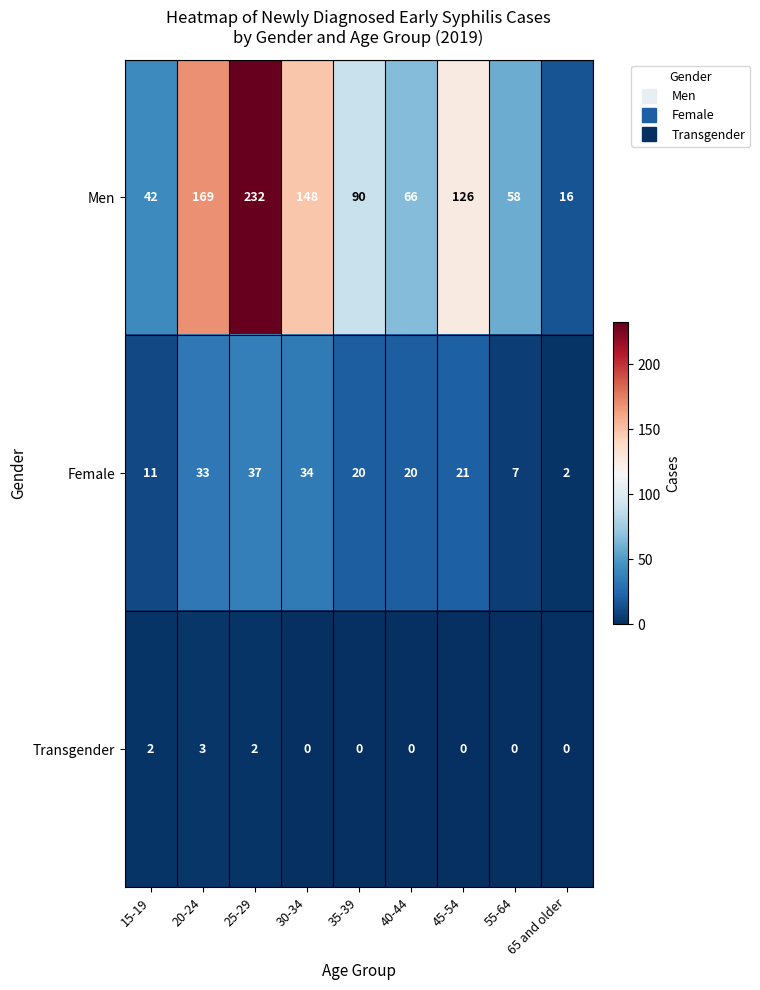

The Men series shows 148 at 30-34. True or false?

True